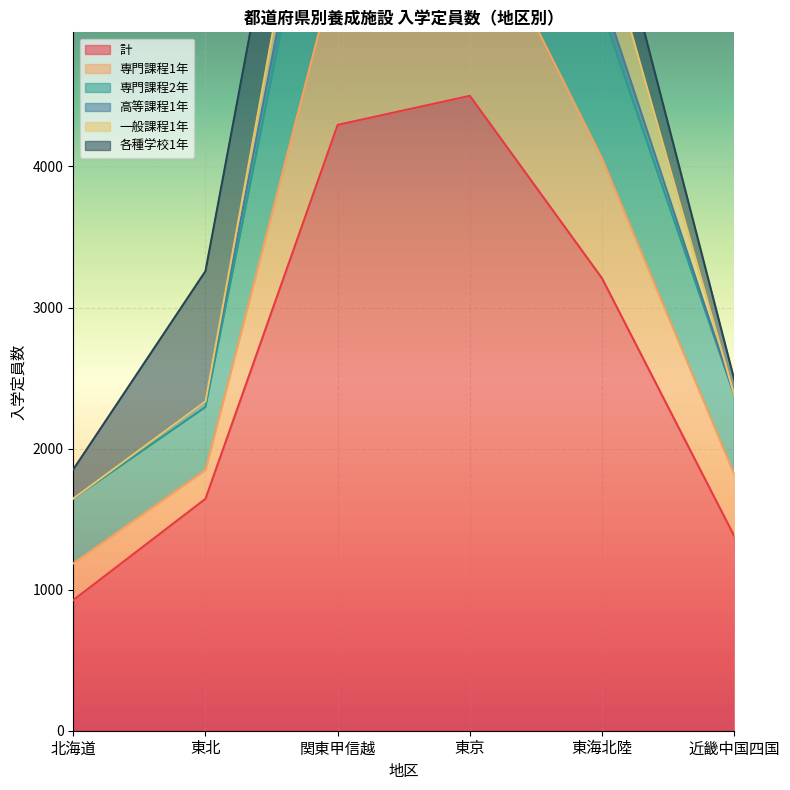

At which category is the sum across all series the highest?

東京